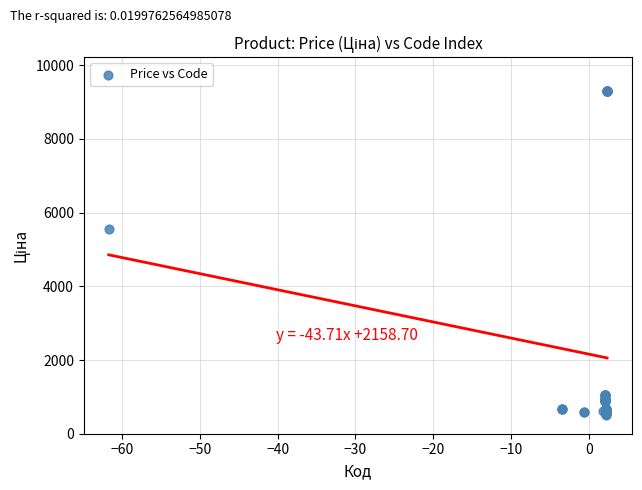

What Y value in the scatter plot is closest to 4905?

5560.3